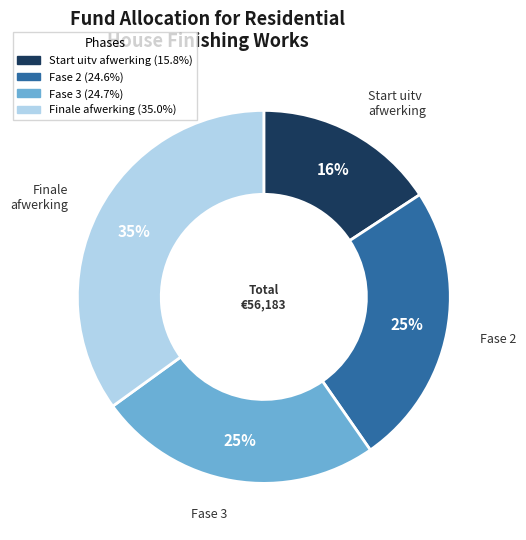

Is the sum of Fase 3 and Fase 2 greater than half?

No